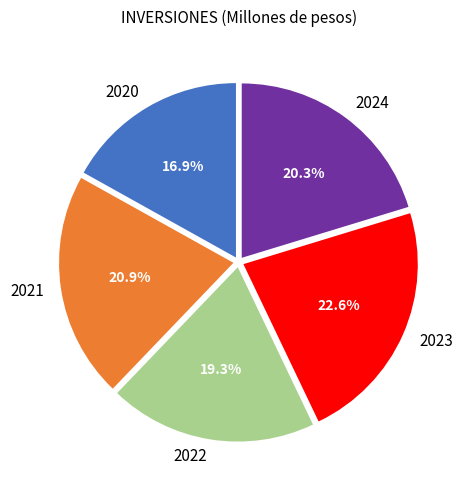

What percentage is the 2022 slice, to the nearest percent?

19%